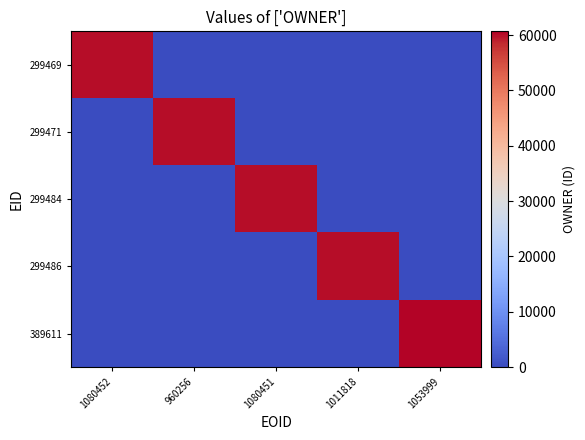

Which series has the largest total across all categories?

389611